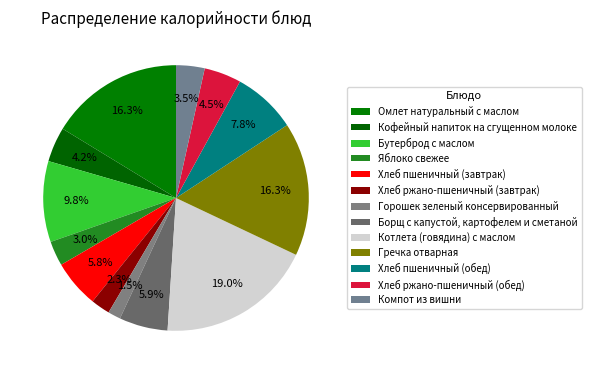

Count the number of slices in the pie.

13